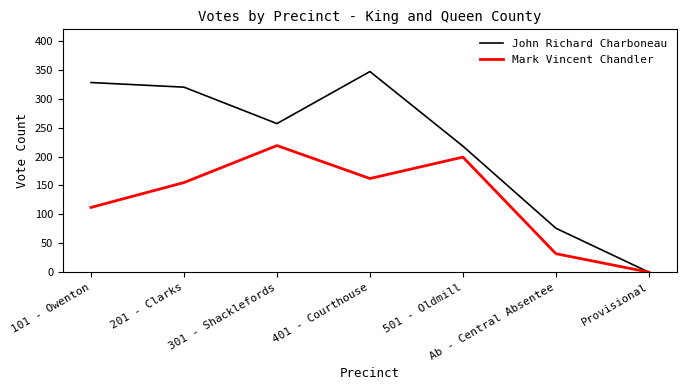

Between 101 - Owenton and 301 - Shacklefords, which series saw the biggest shift?

Mark Vincent Chandler